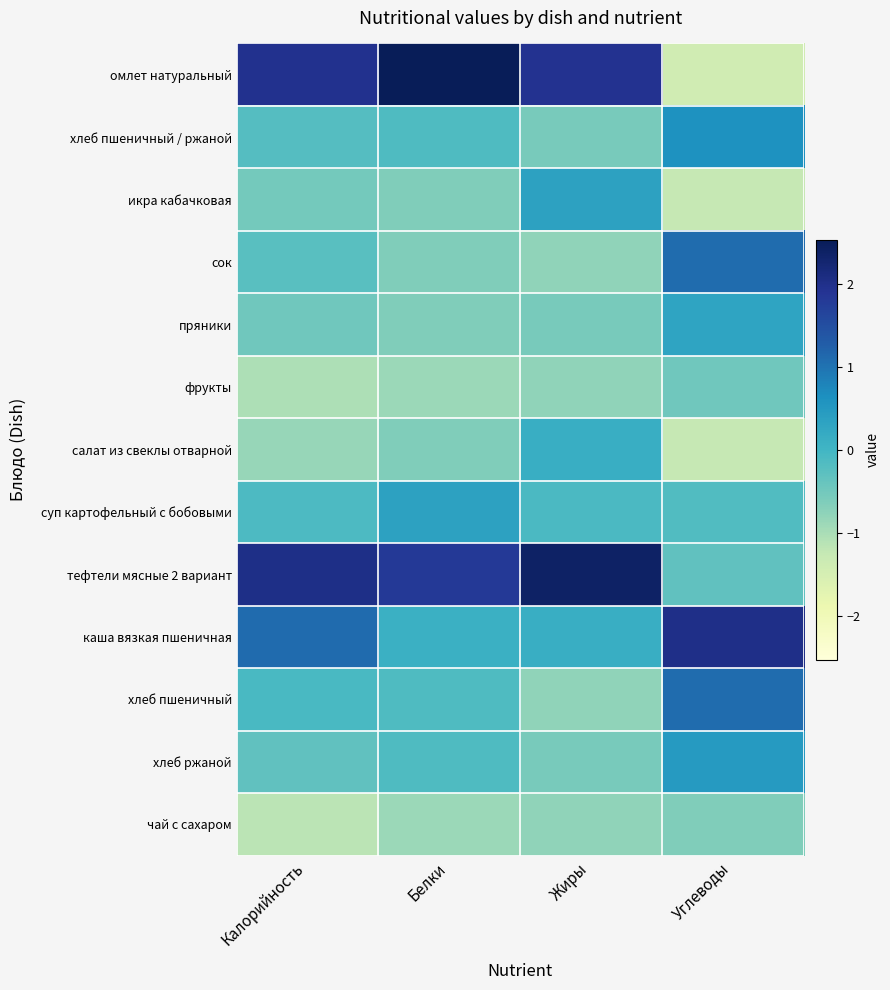

Between Жиры and Калорийность, which is larger?

Калорийность